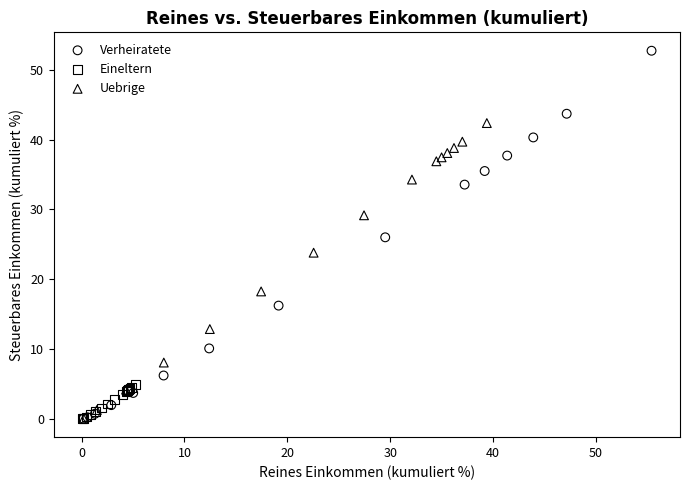

Which series contains the highest Y value?

Verheiratete